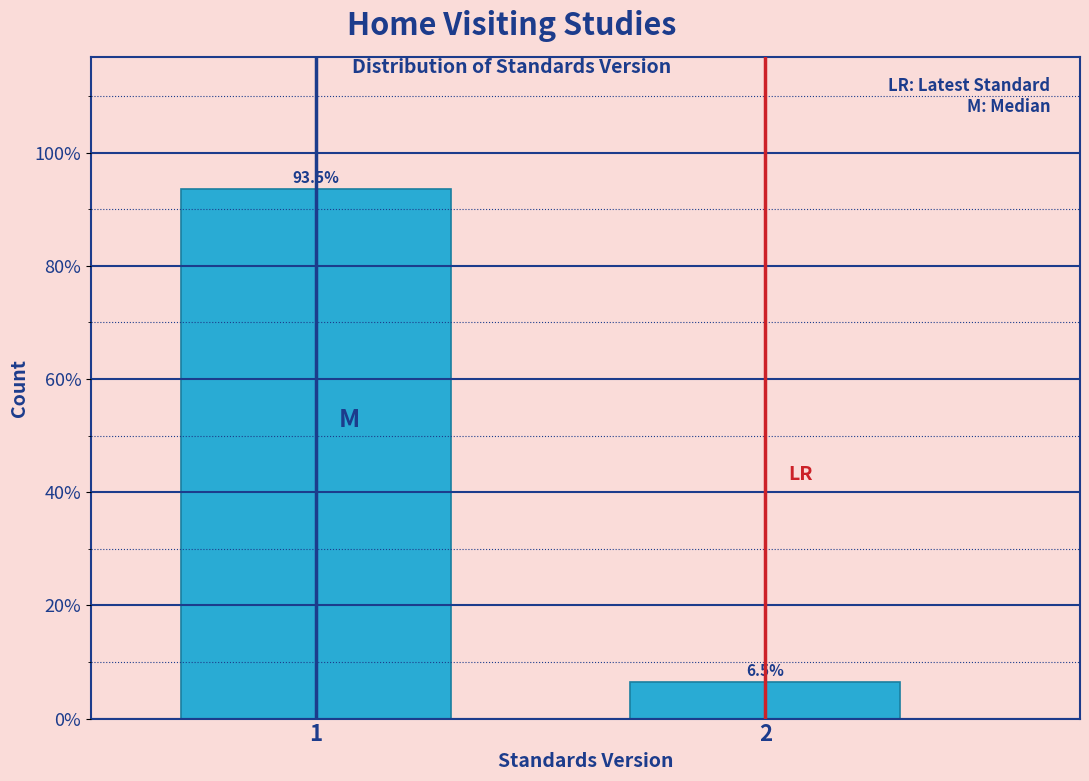

Reading right to left, transcribe all the data shown in this chart.

2=6.5	1=93.5